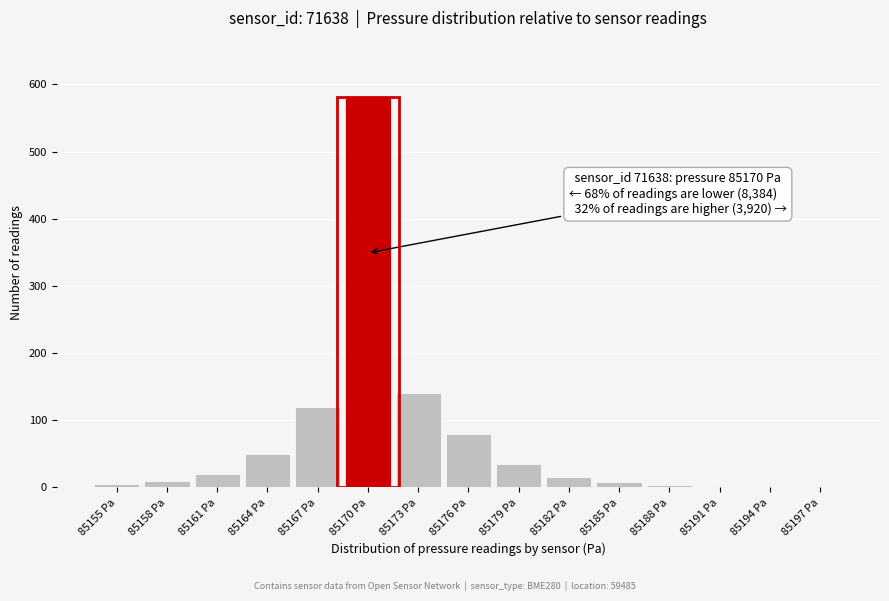

Approximately how many times larger is the value at 85170 Pa compared to 85164 Pa?

11.6